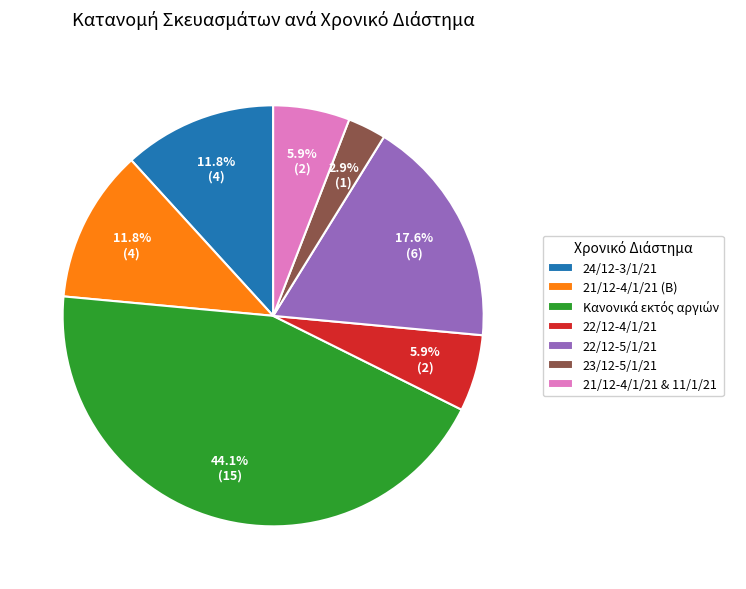

What portion of the pie excludes 21/12-4/1/21 (Β)?

88.2%